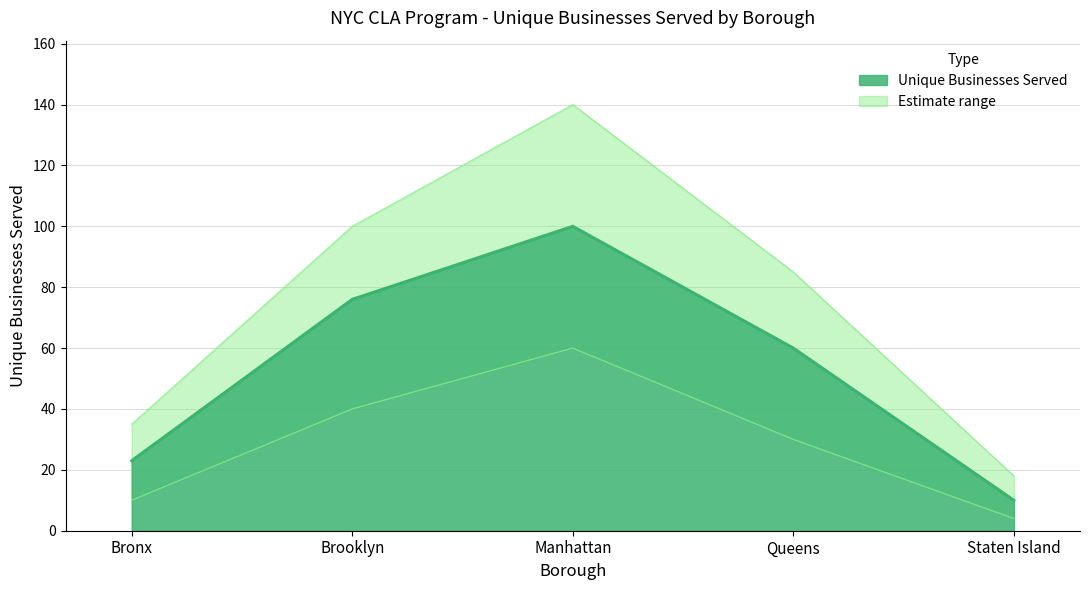

What is the value of the 4th point from the left?

60